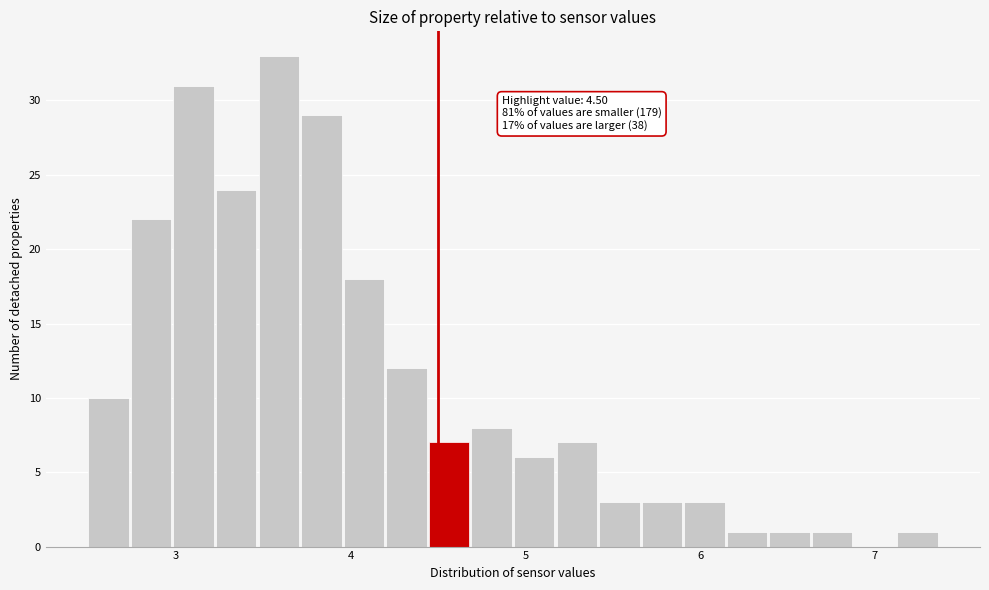

Around what value on the x-axis is the tallest bar? Give the approximate position of its centre, as read against the axis.

3.6